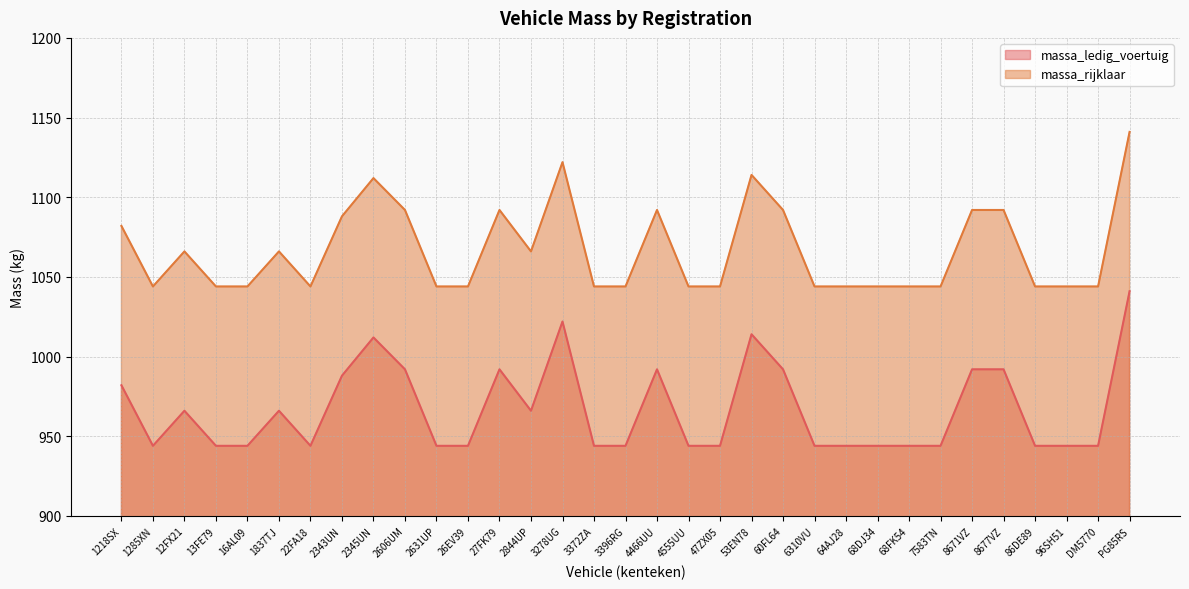

What is the approximate value of massa_ledig_voertuig at 68DJ34, to the nearest 10?

940